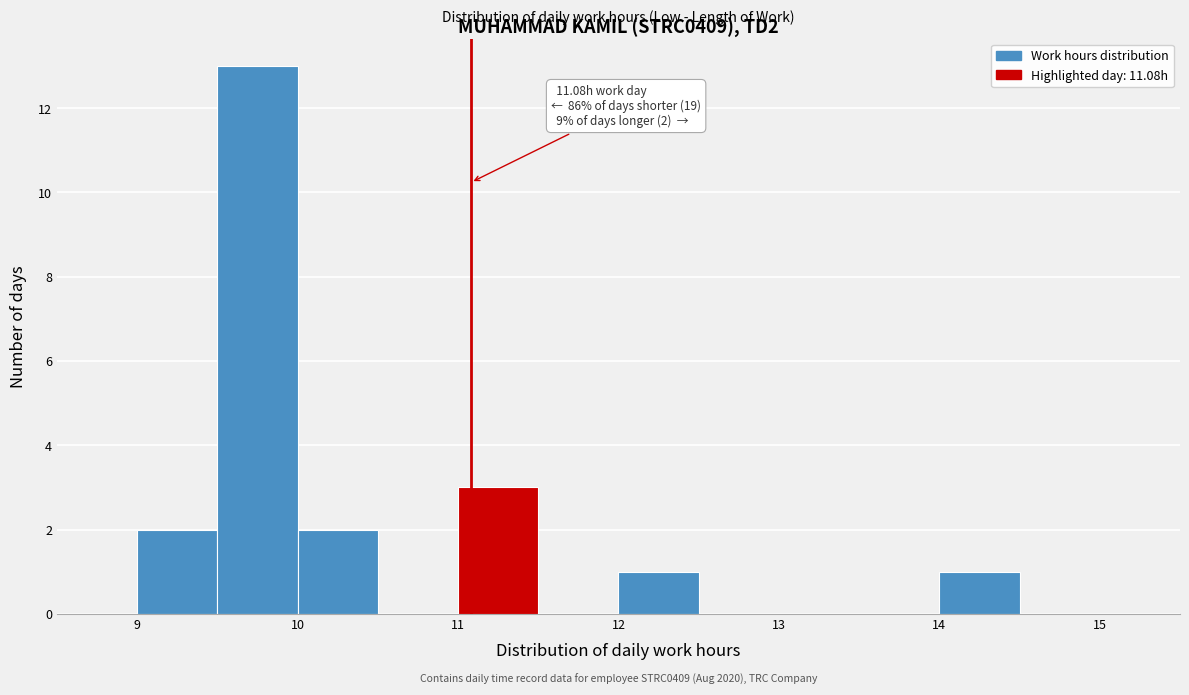

Over which range of the x-axis is the bar tallest?

9.5 to 10.0